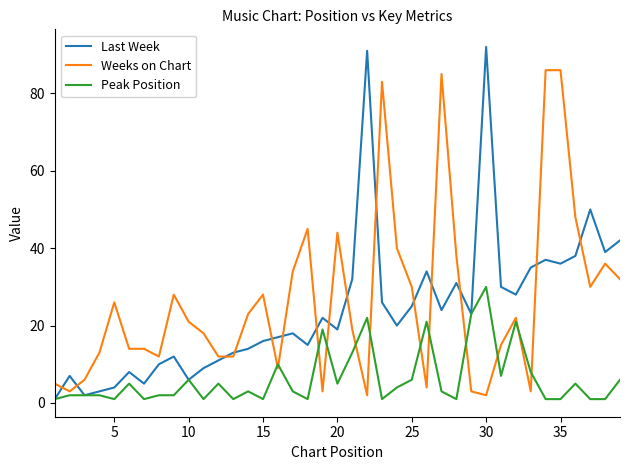

List the series in order of their peak value, highest first.

Last Week, Weeks on Chart, Peak Position